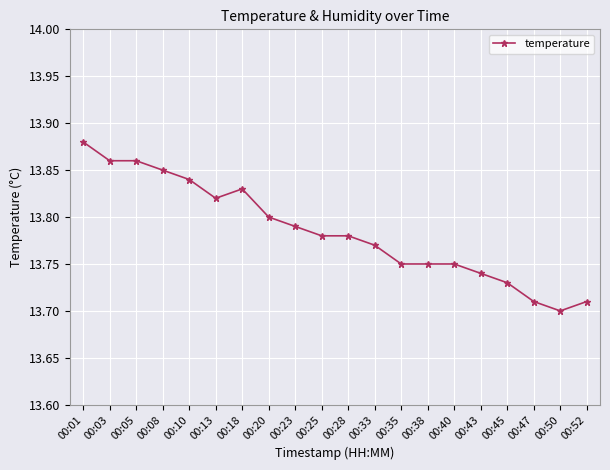

How many values are between 13 and 14?

20